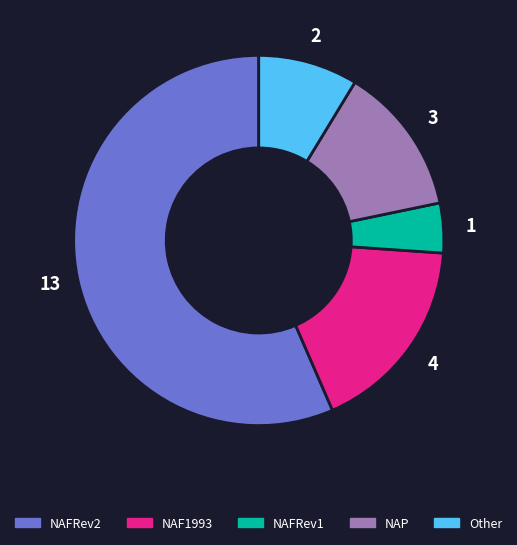

Count the number of slices in the pie.

5